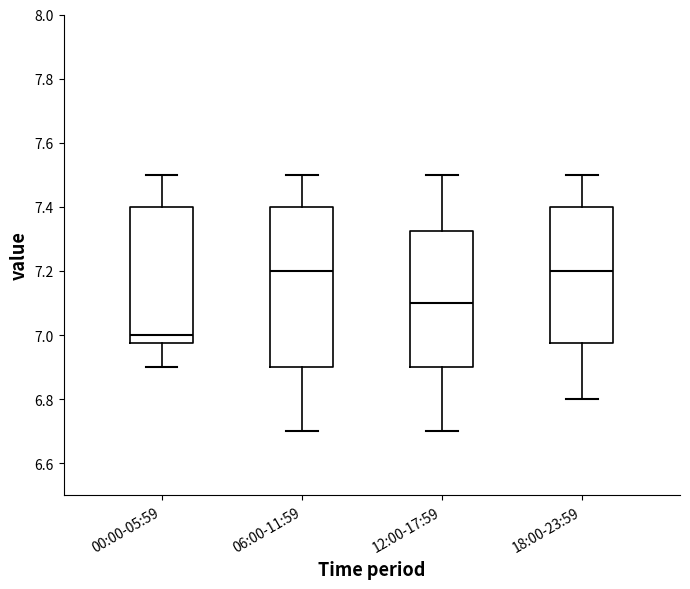

Which box's median line is the lowest?

00:00-05:59